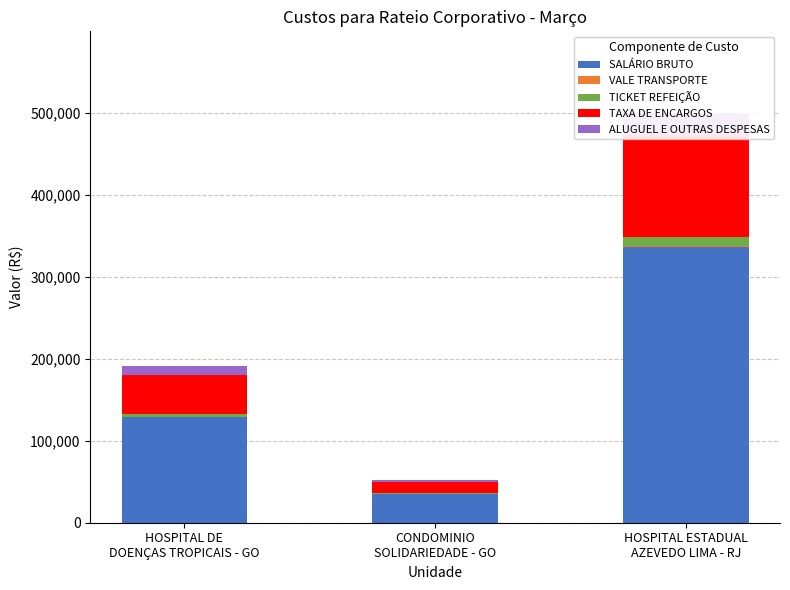

Which series has the largest range (max minus min)?

SALÁRIO BRUTO